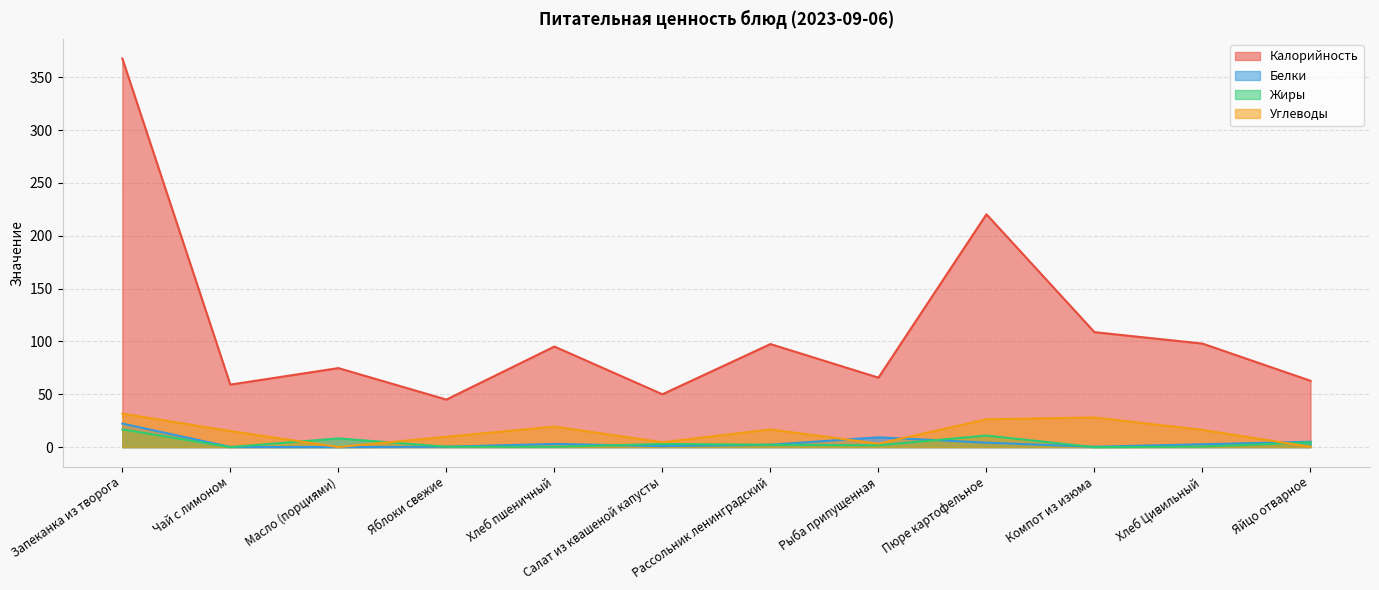

What is the average value of the Жиры series?

4.1